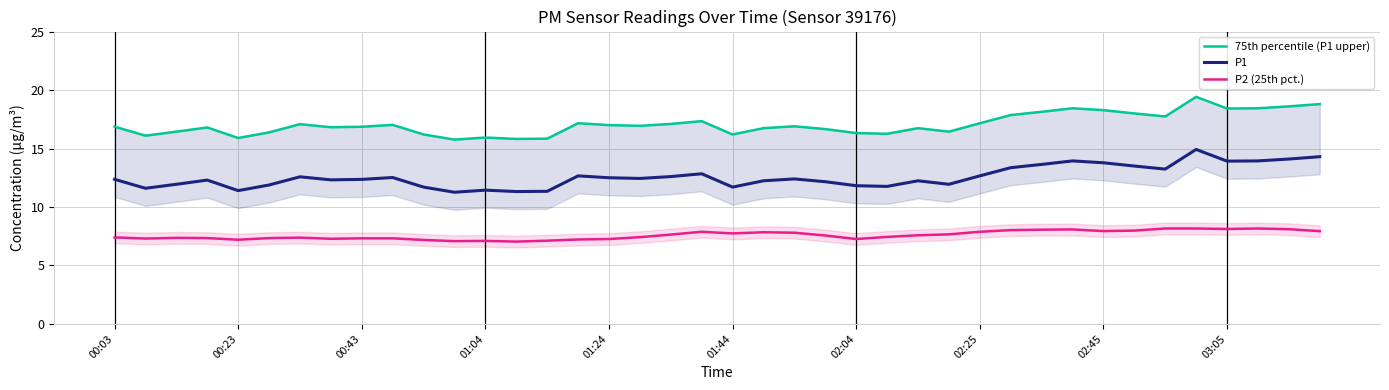

What is the lowest value of the P1 series?

11.3